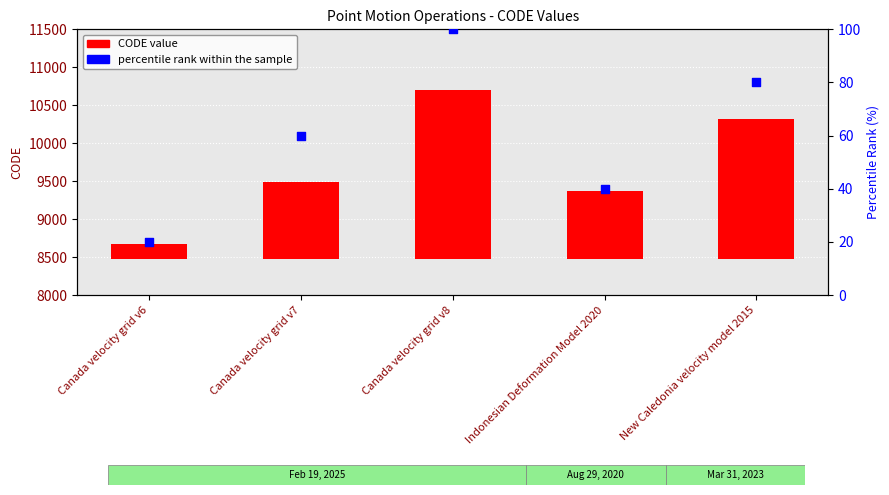

Which series contains the lowest Y value?

percentile rank within the sample